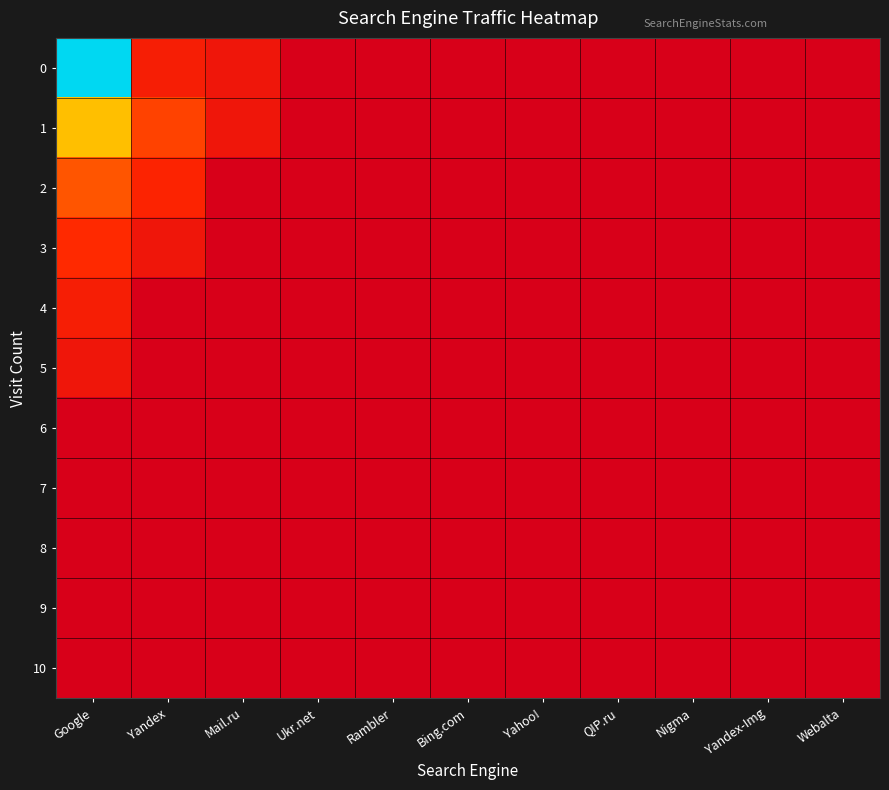

What is the maximum value shown in the chart?

316